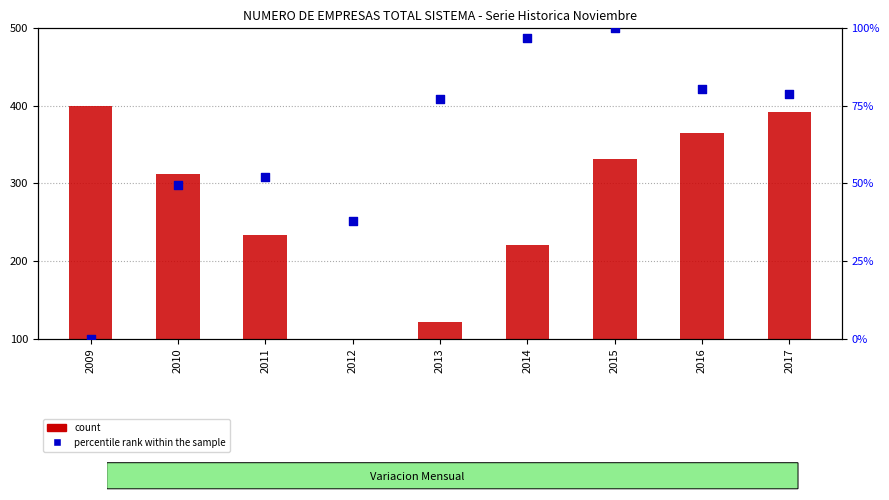

Which series has the largest total across all categories?

count